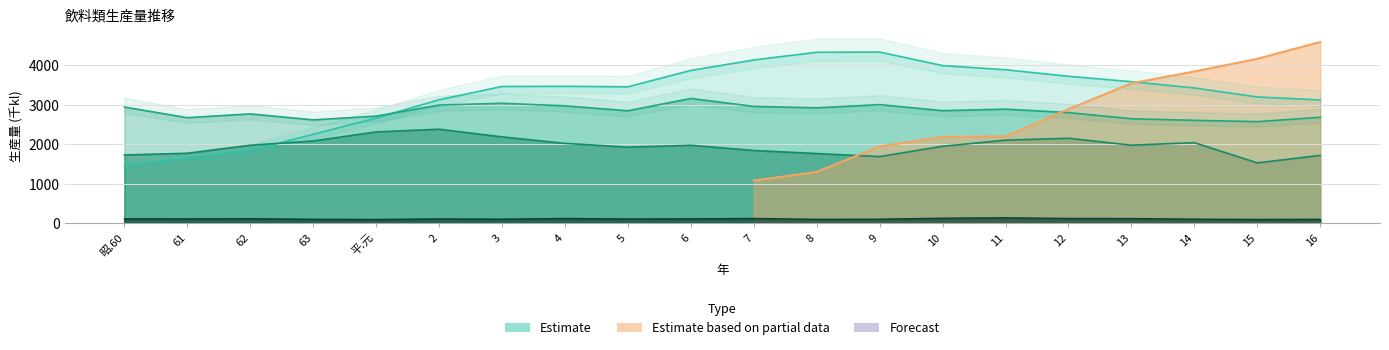

What value does the トマト飲料計 series have at 14?

109.2